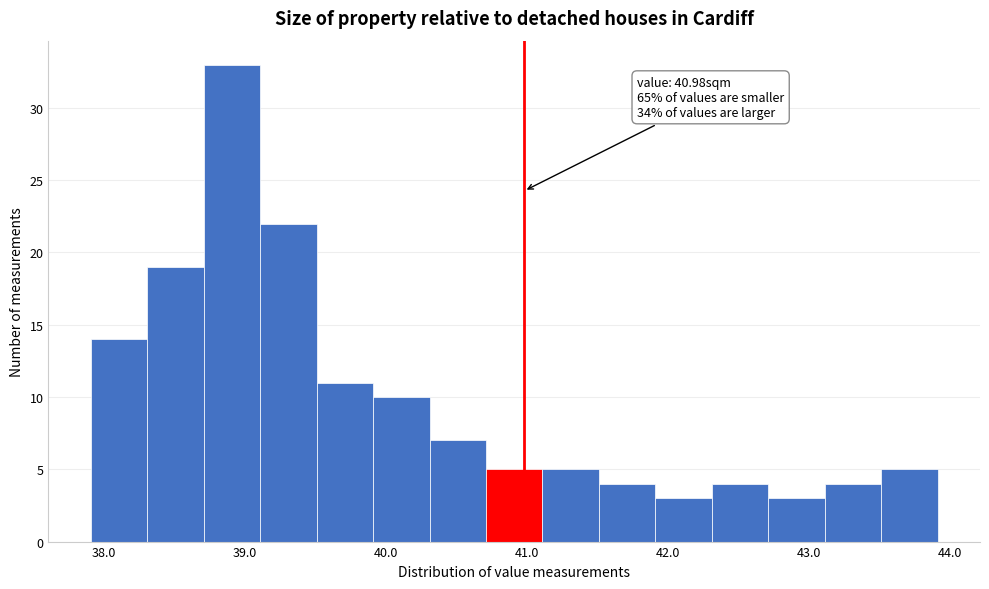

Over which range of the x-axis is the bar tallest?

38.71 to 39.11